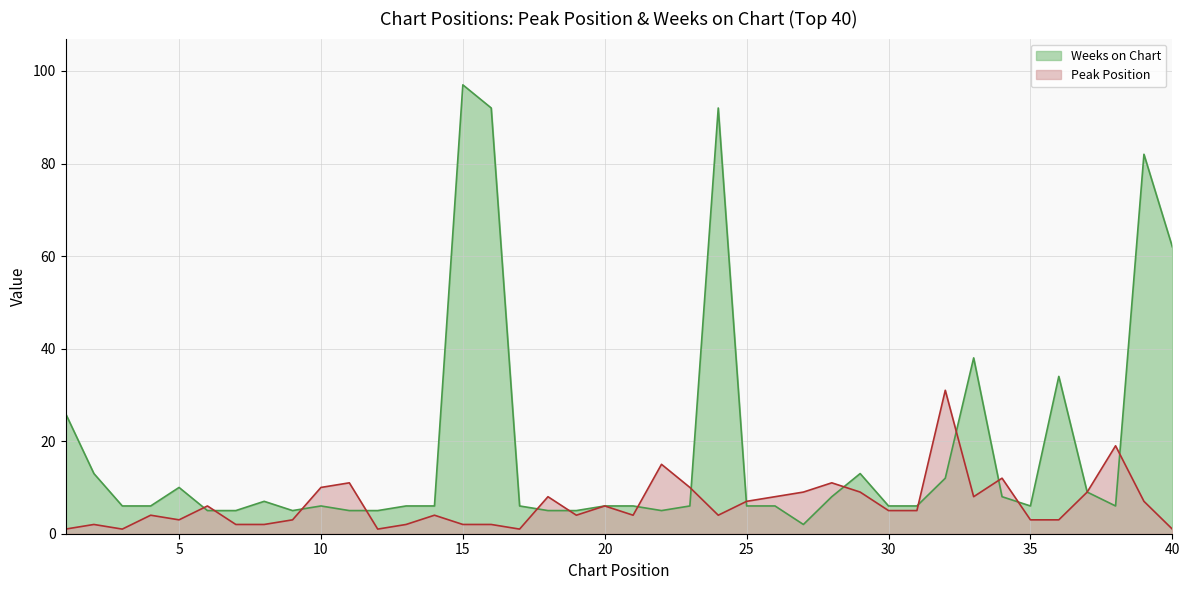

Is the value of Peak Position at 11 greater than the value of Weeks on Chart at 13?

Yes